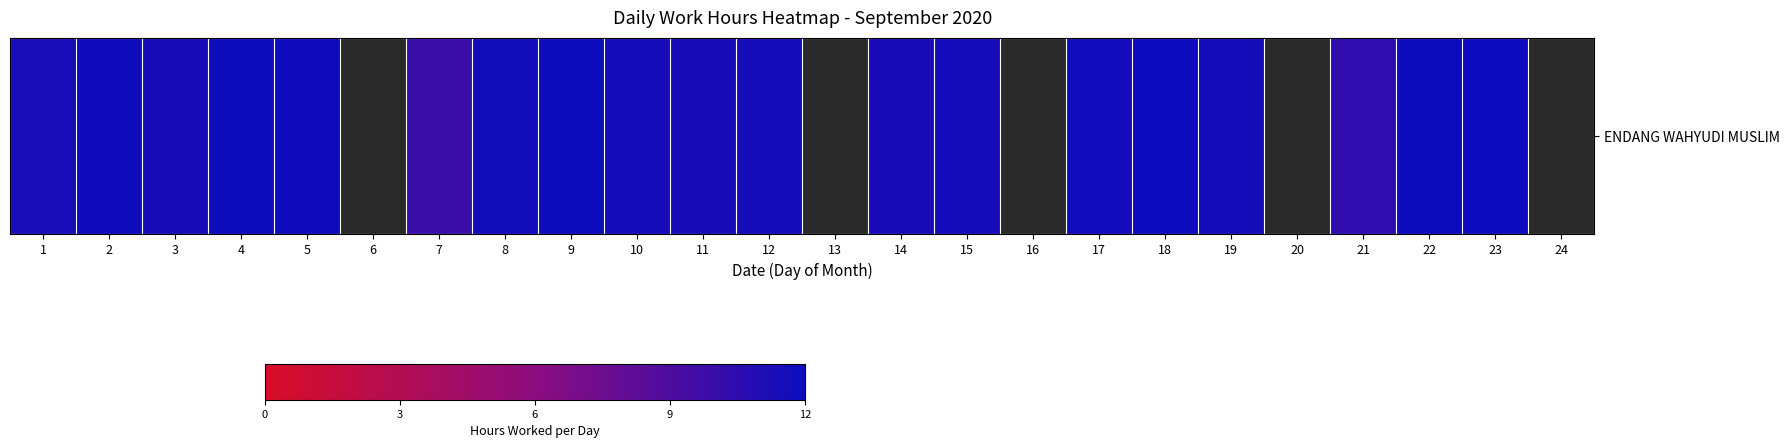

List the labels in order of value, largest first.

6, 13, 16, 18, 23, 4, 9, 5, 2, 24, 22, 17, 8, 19, 10, 15, 12, 11, 3, 14, 1, 7, 20, 21